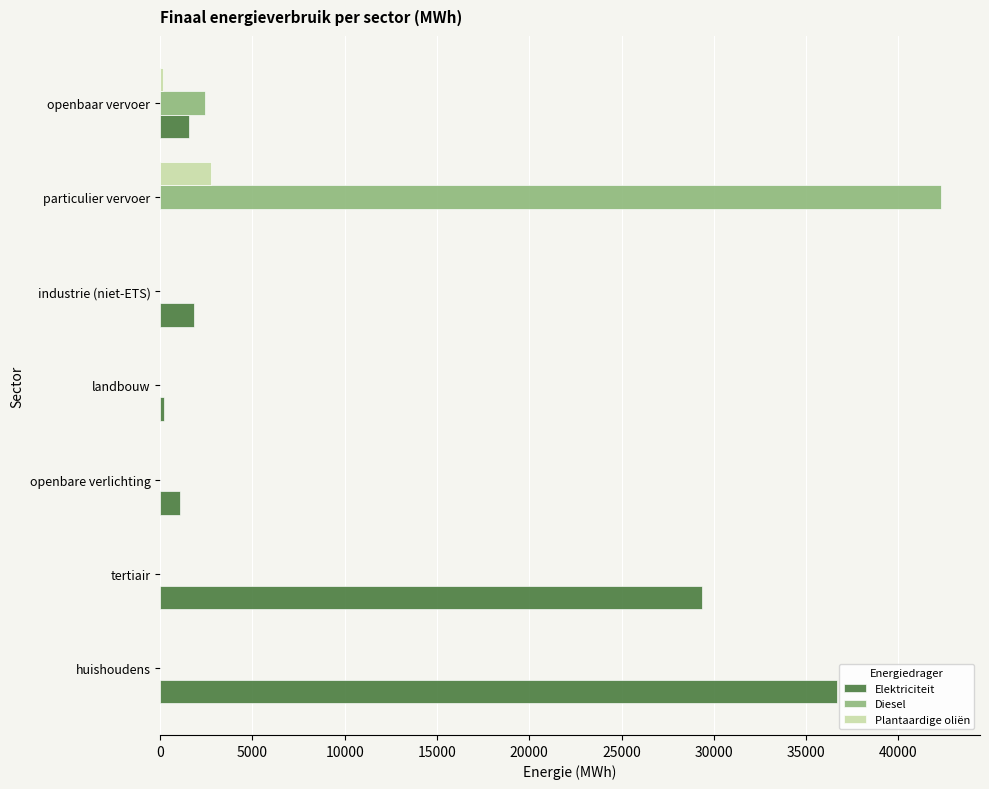

Which label corresponds to the largest value in the chart?

particulier vervoer